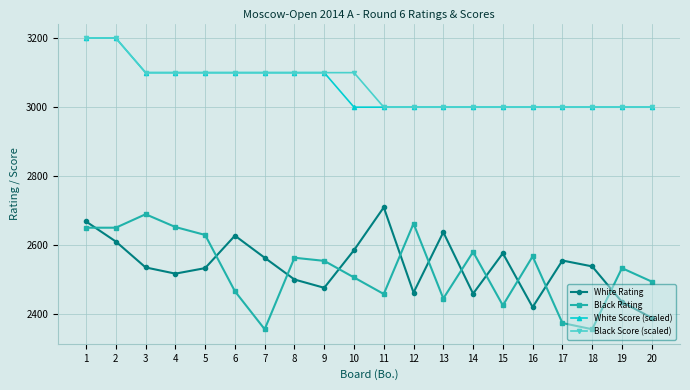

What is the difference between the maximum and second lowest values in the Black Score (scaled) series?

200